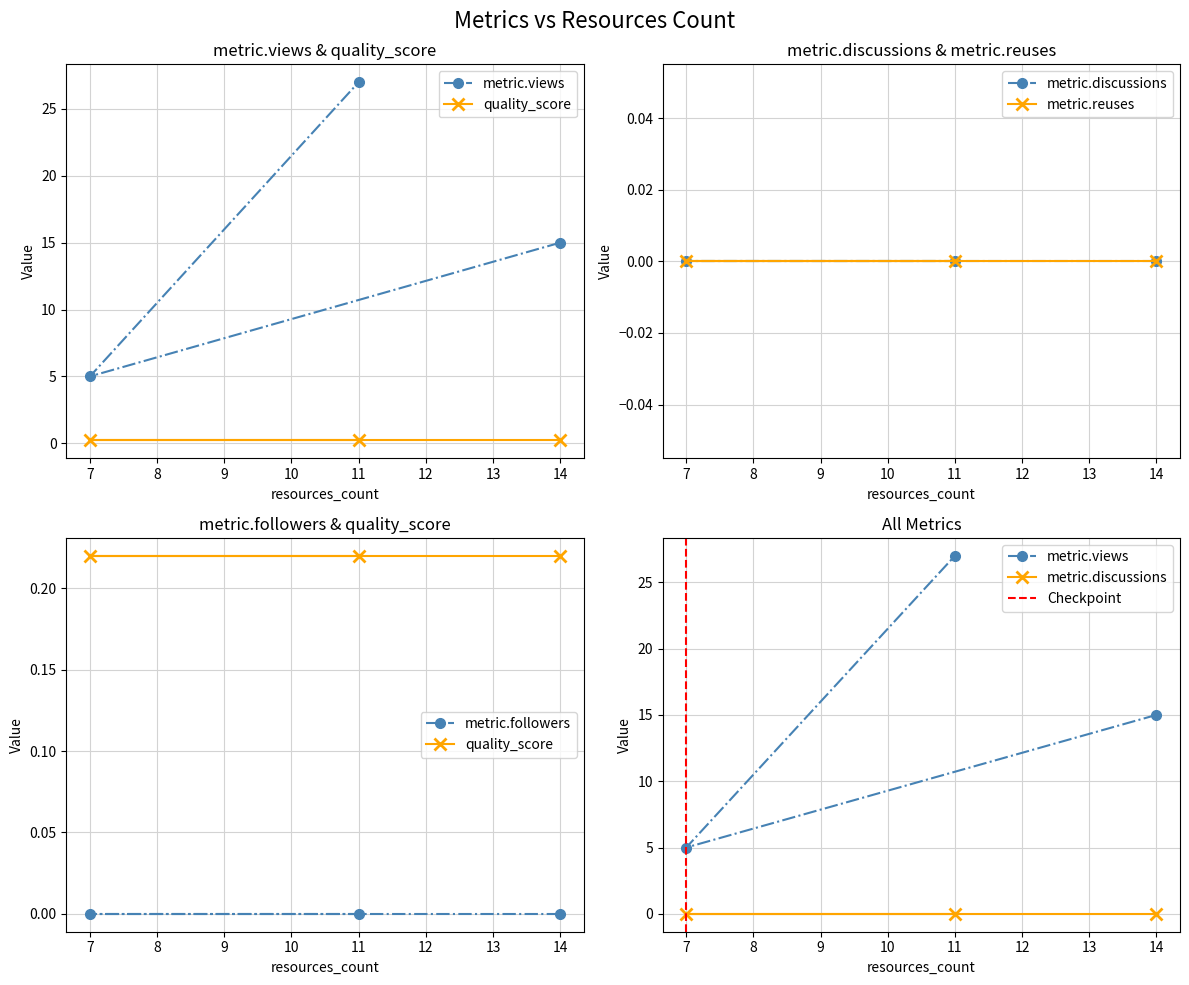

Which category has the lowest value in the metric.discussions series?

14